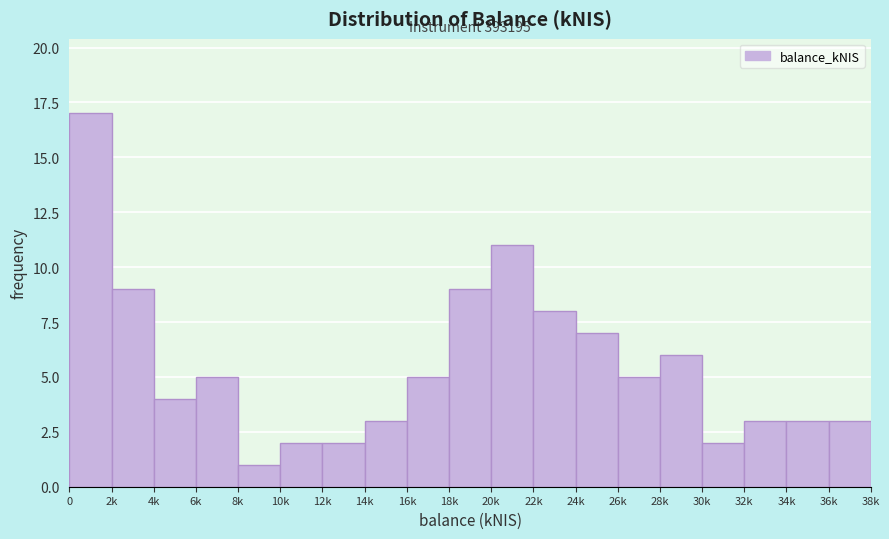

Reading left to right, what are all the values shown in this chart?

0=17	2k=9	4k=4	6k=5	8k=1	10k=2	12k=2	14k=3	16k=5	18k=9	20k=11	22k=8	24k=7	26k=5	28k=6	30k=2	32k=3	34k=3	36k=3